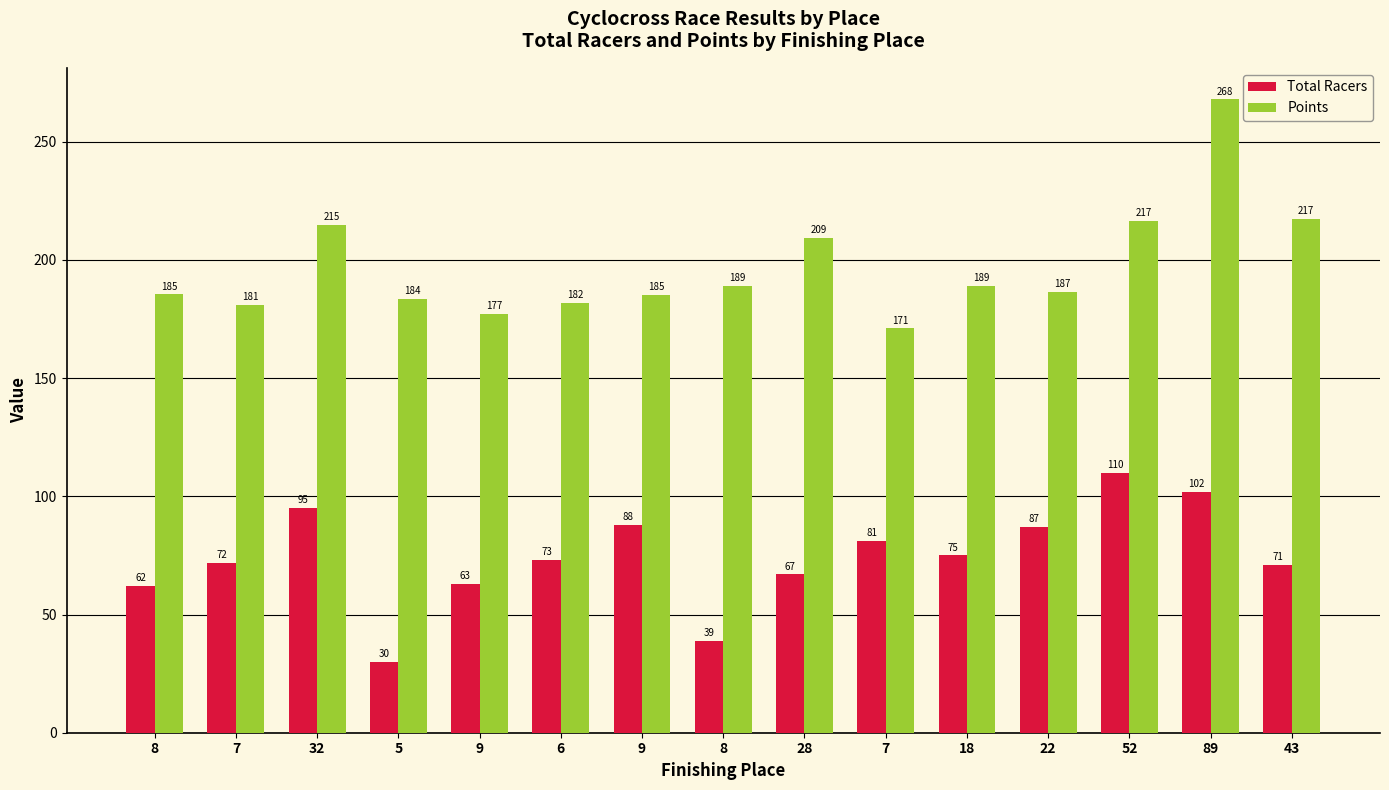

The value of Total Racers at 8 is 39.0. True or false?

True